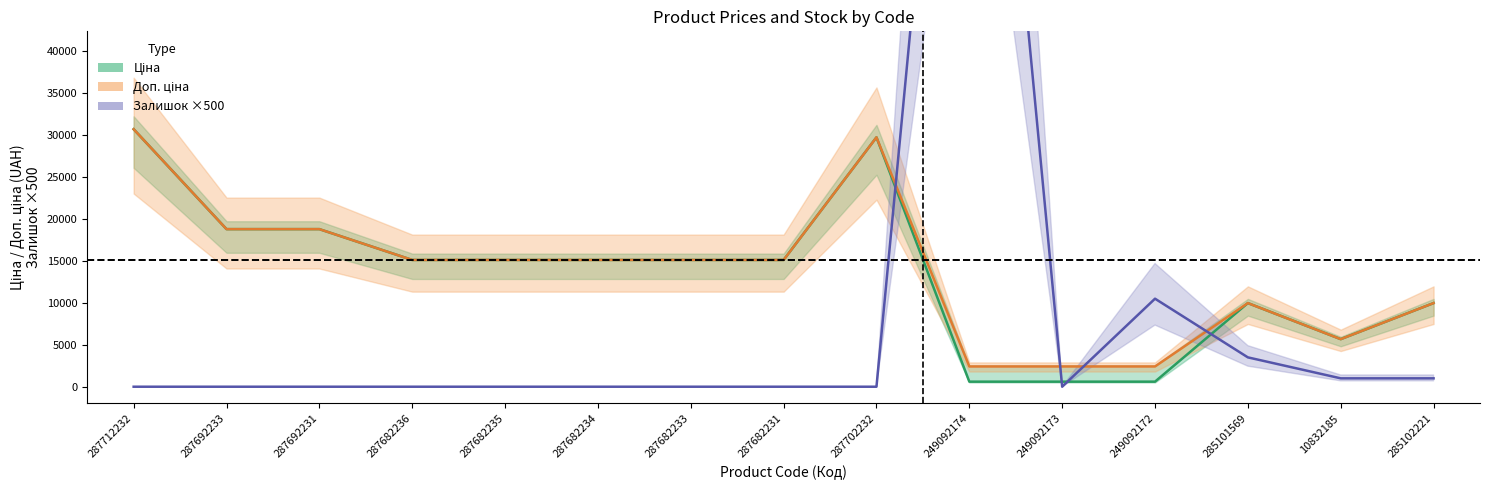

What is the value of the Доп. ціна point at the 7th from the left?

15120.0